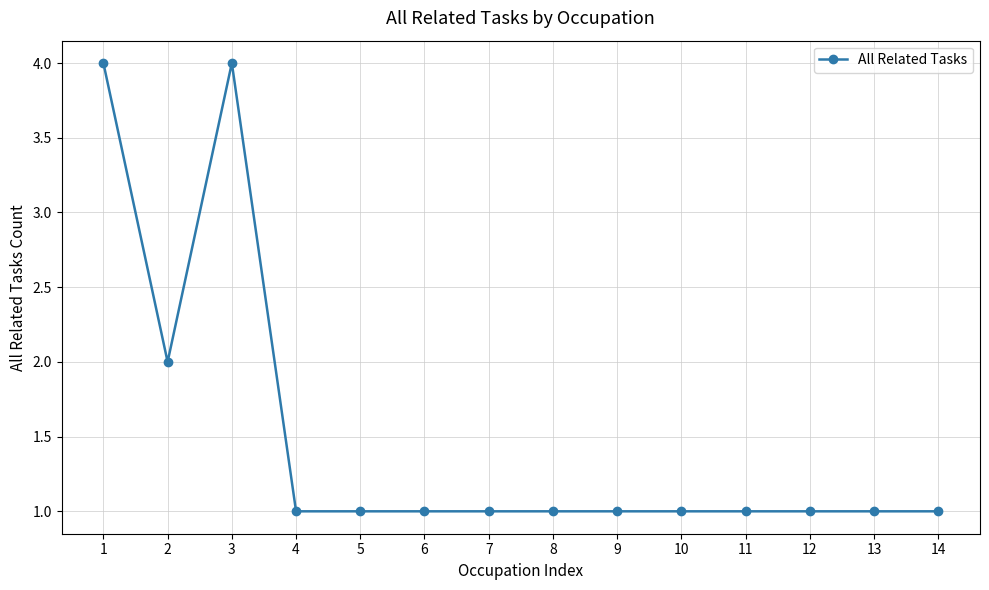

At which category does the data reach its first local peak?

3